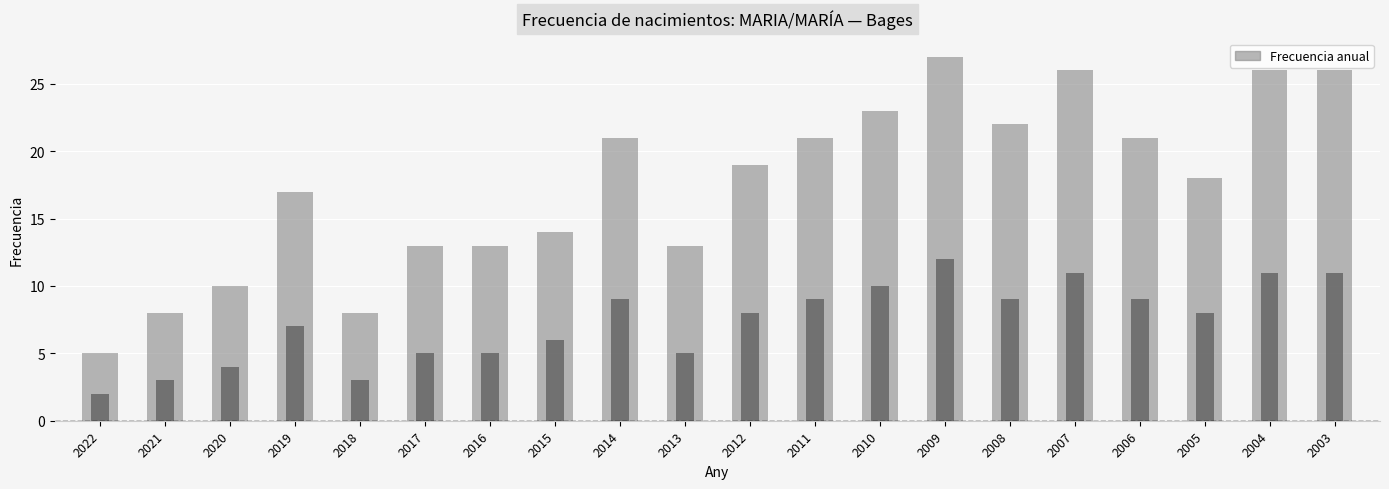

What is the change in value from 2016 to 2012?

+6